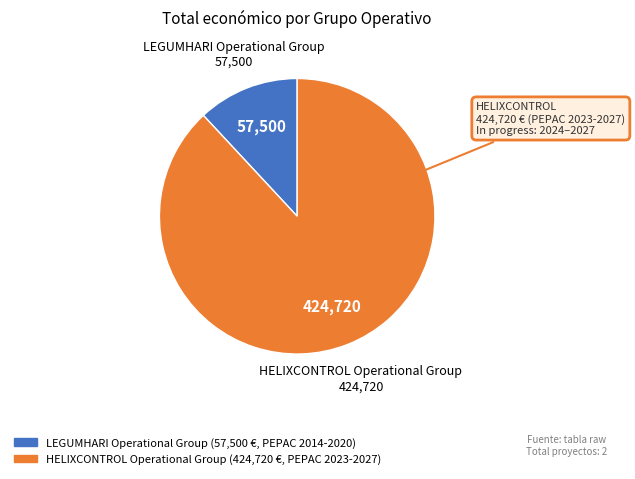

Which slice is the largest?

HELIXCONTROL Operational Group